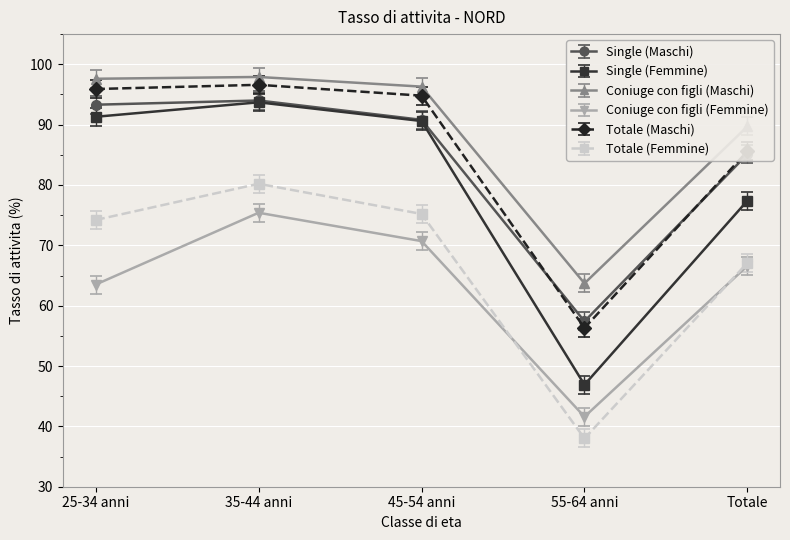

True or false: Totale (Maschi) and Single (Femmine) cross at least once.

False